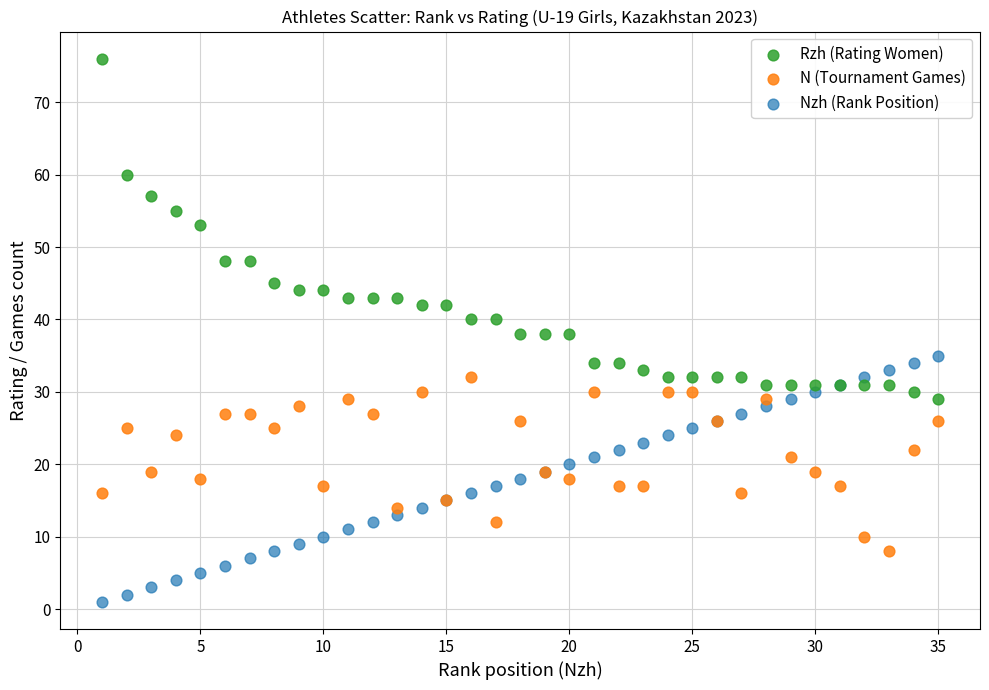

Which series reaches the minimum Y coordinate?

Nzh (Rank Position)